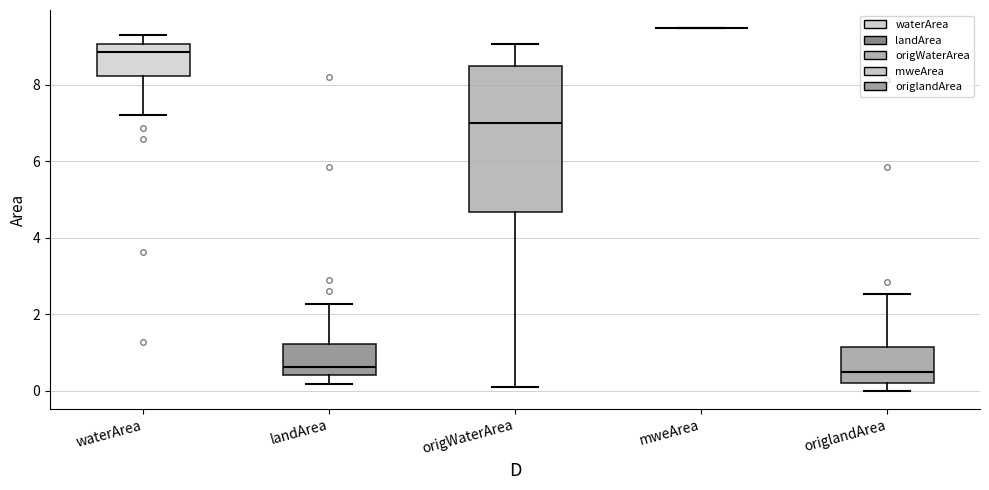

Reading left to right, transcribe this box plot: for each box, give where its median line is, the range the box spans, and where its two whiskers end, as read against the y-axis. The values are not printed on the chart, so give them approximately, as read against the axis.

waterArea: median 8.8, box 8.2 to 9.0, whiskers 7.2 to 9.2
landArea: median 0.6, box 0.4 to 1.2, whiskers 0.2 to 2.2
origWaterArea: median 7.0, box 4.6 to 8.6, whiskers 0.0 to 9.0
mweArea: box collapsed to a line at 9.4, whiskers 9.4 to 9.4
origlandArea: median 0.4, box 0.2 to 1.2, whiskers 0.0 to 2.6